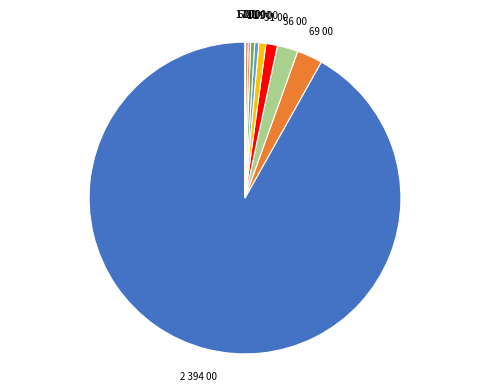

Is there a majority slice in this chart?

Yes